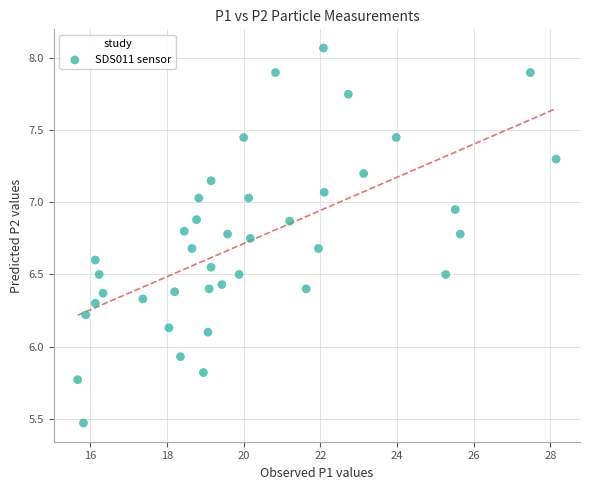

What is the range of X values (max minus min)?

12.5